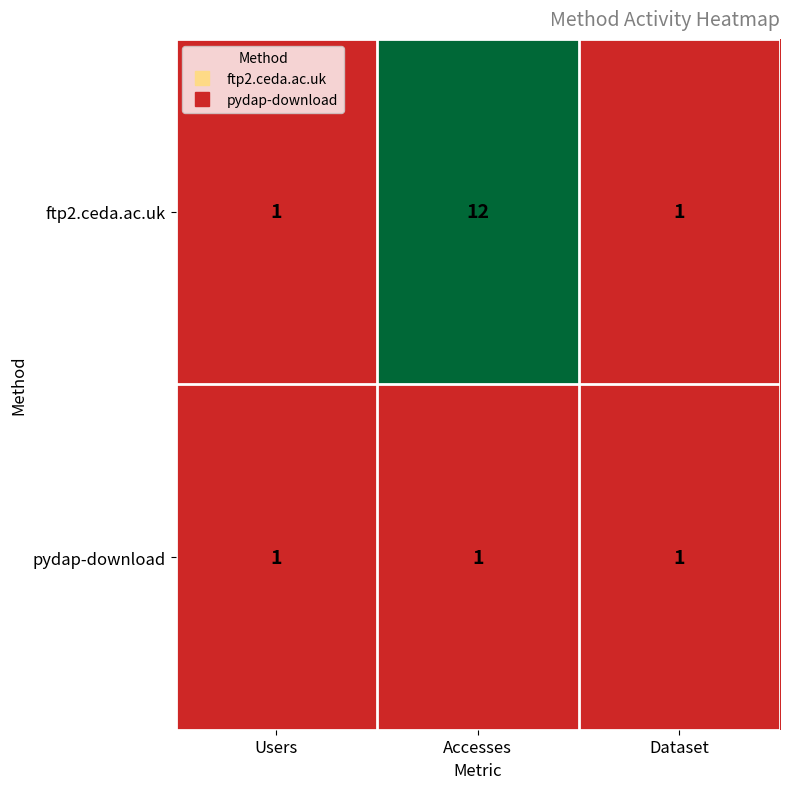

How many data points does each series have?

3